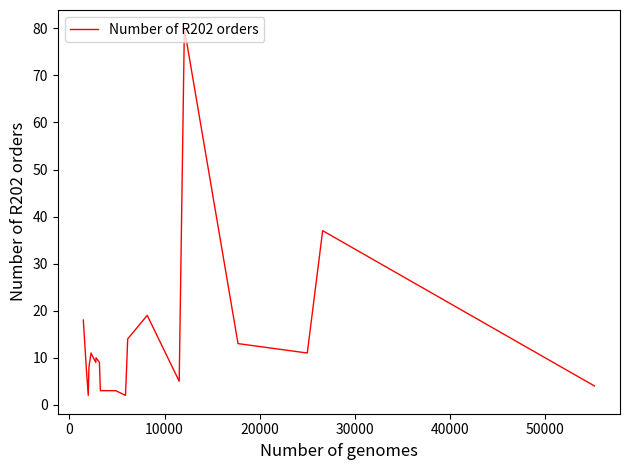

What is the maximum value shown in the chart?

80